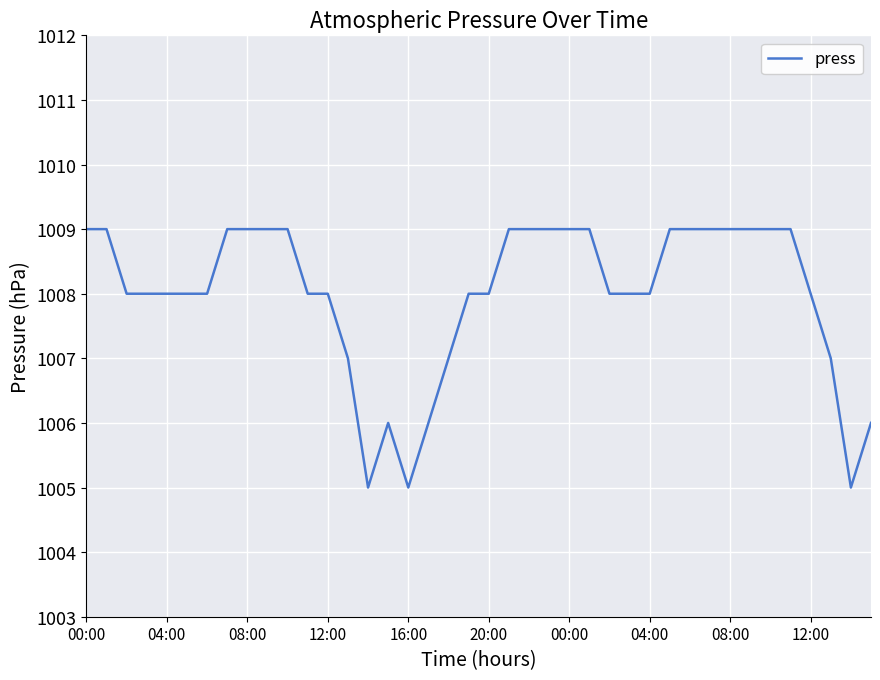

What is the greatest value displayed?

1009